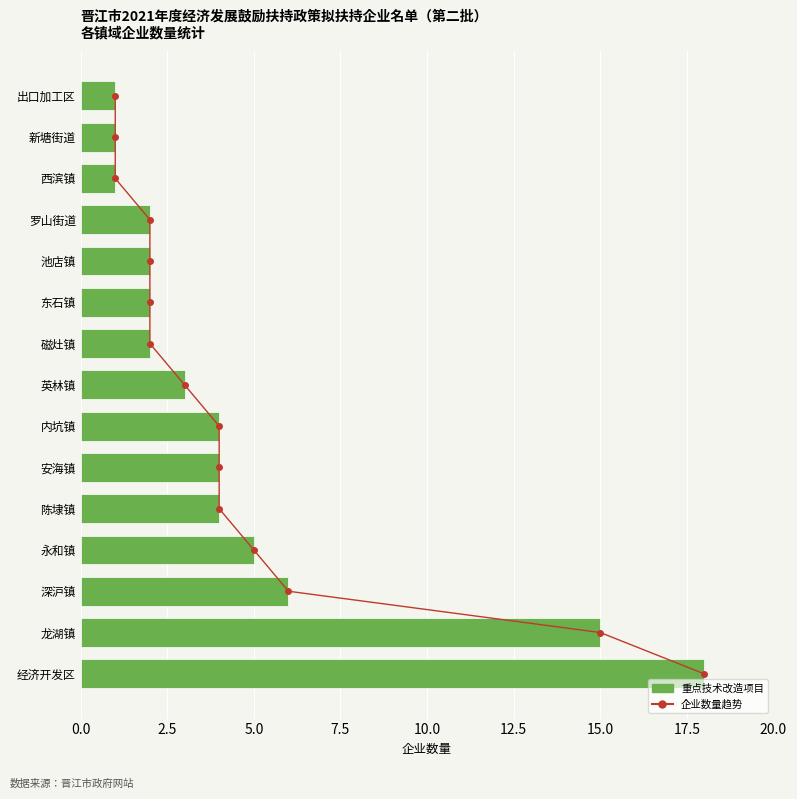

What is the total value across all series at 15.0?

10